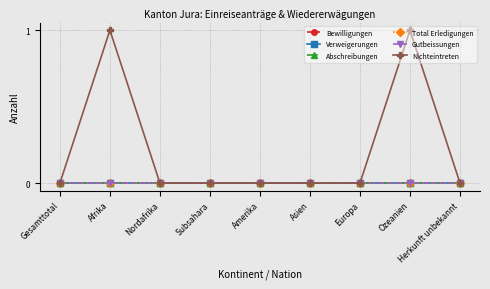

Does the chart have visible grid lines?

Yes